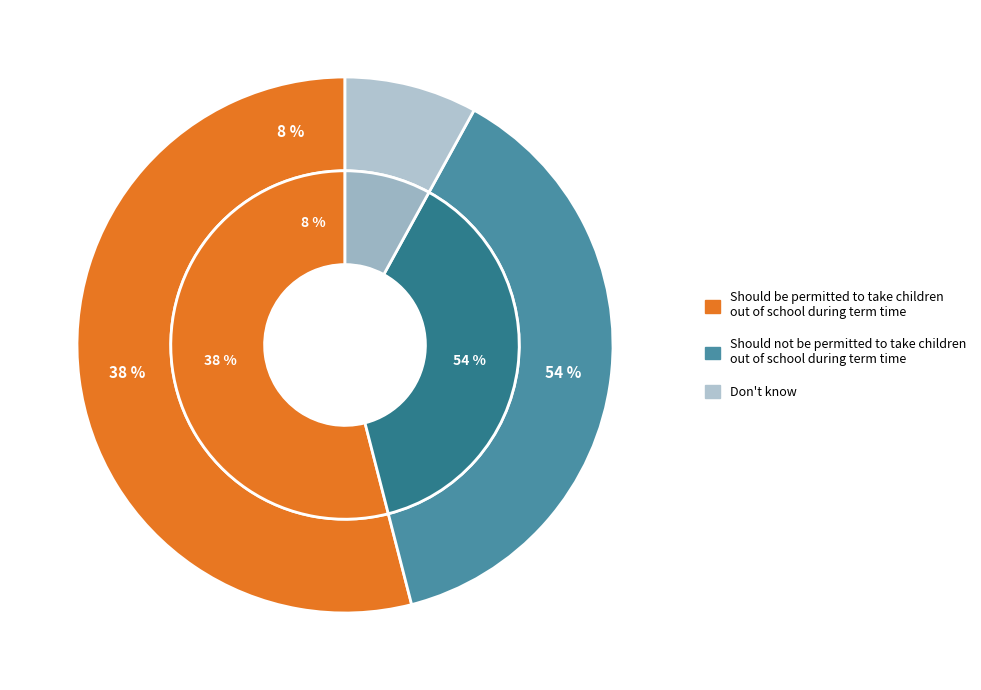

The Don't know slice represents 8% of the pie. True or false?

True